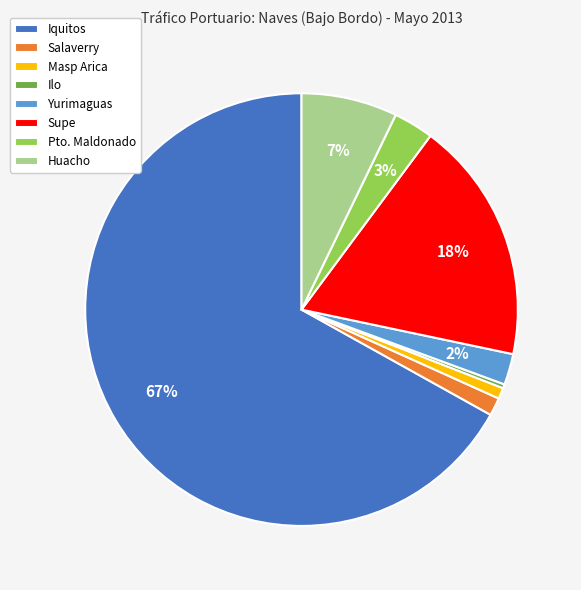

Which category has the smallest portion of the pie?

Ilo